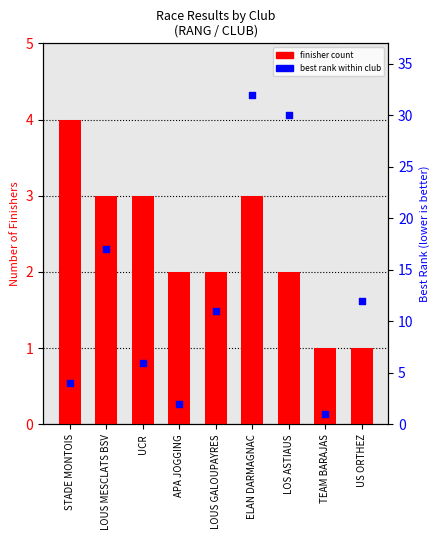

Which series has the largest total across all categories?

best rank